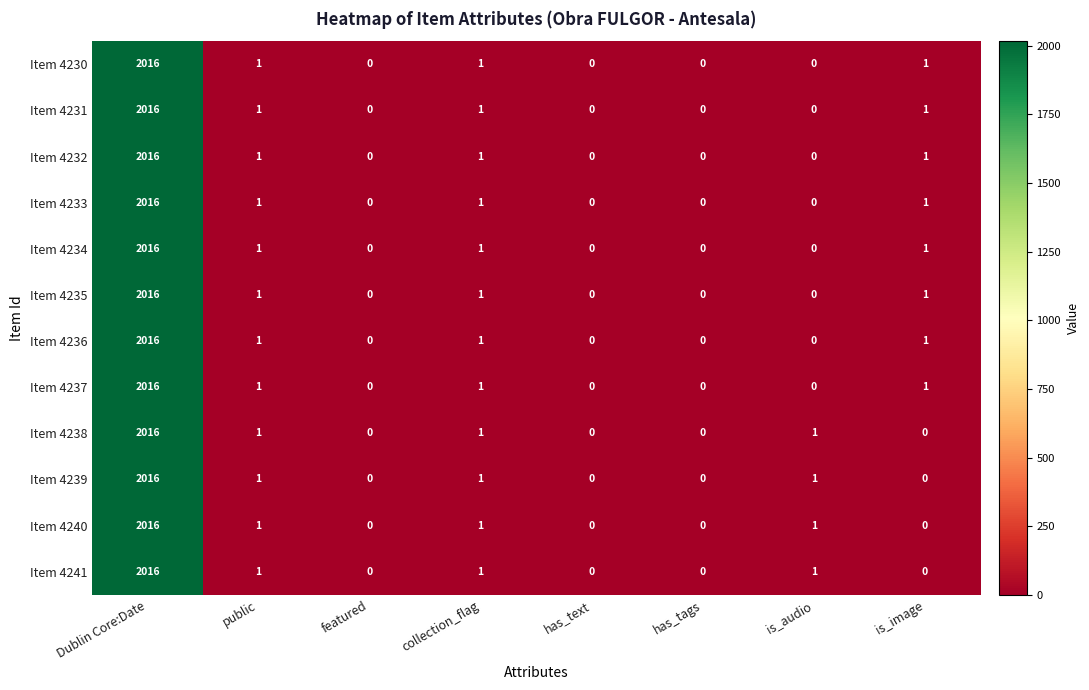

What is the difference between the maximum and minimum values in the Item 4238 series?

2016